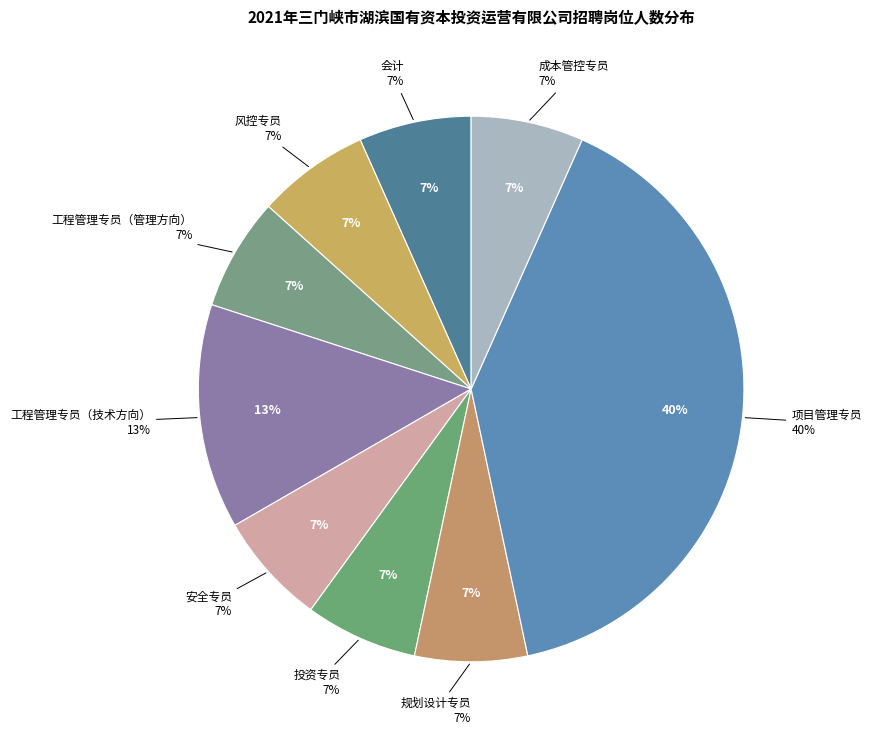

What percentage is the 安全专员 slice, to the nearest percent?

7%